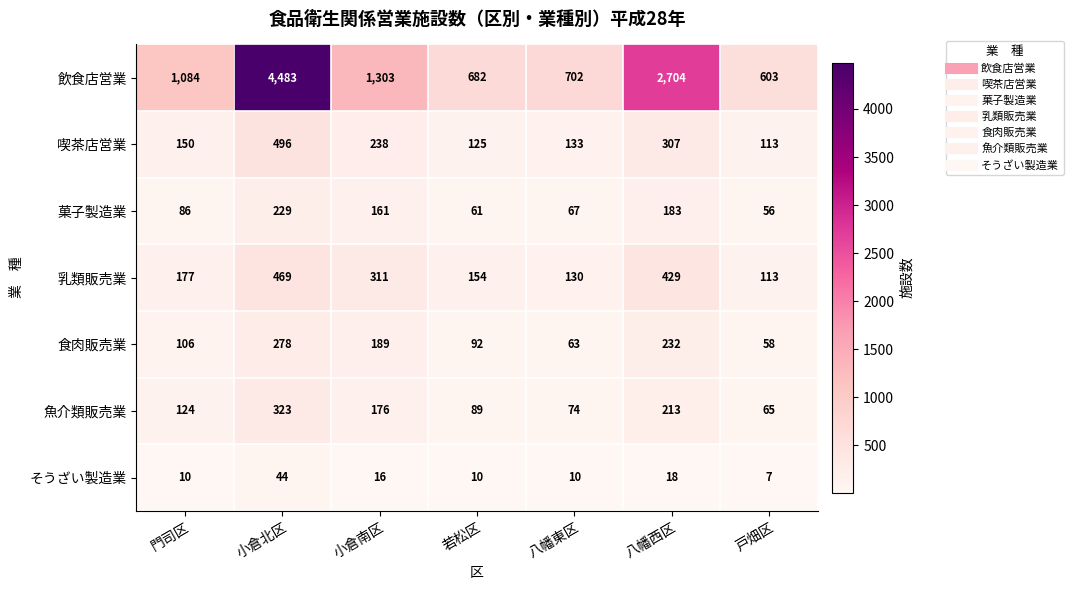

What is the difference between the 魚介類販売業 values at 小倉南区 and 八幡西区?

37